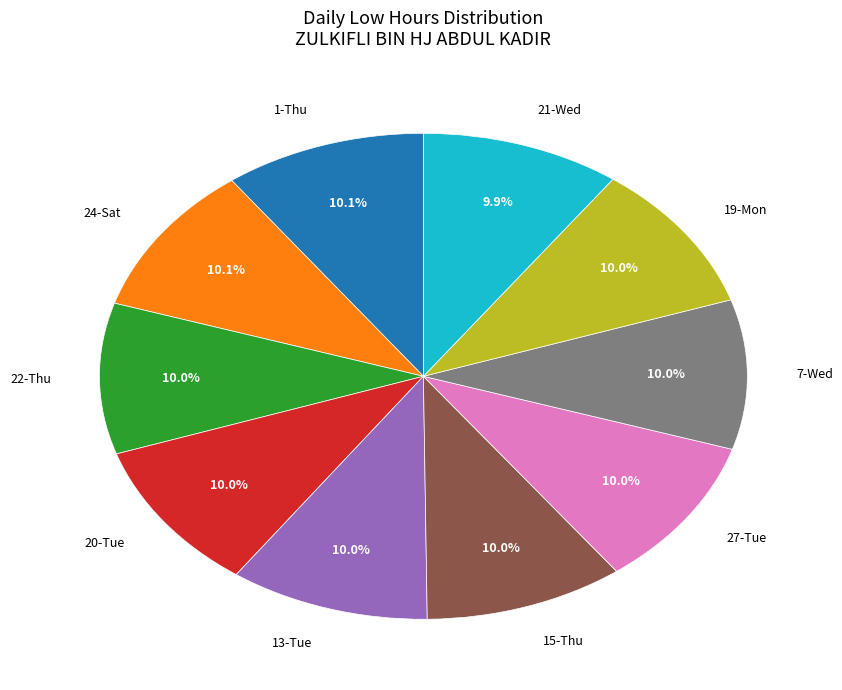

What is the ratio of the value at 21-Wed to the value at 27-Tue?

1.0